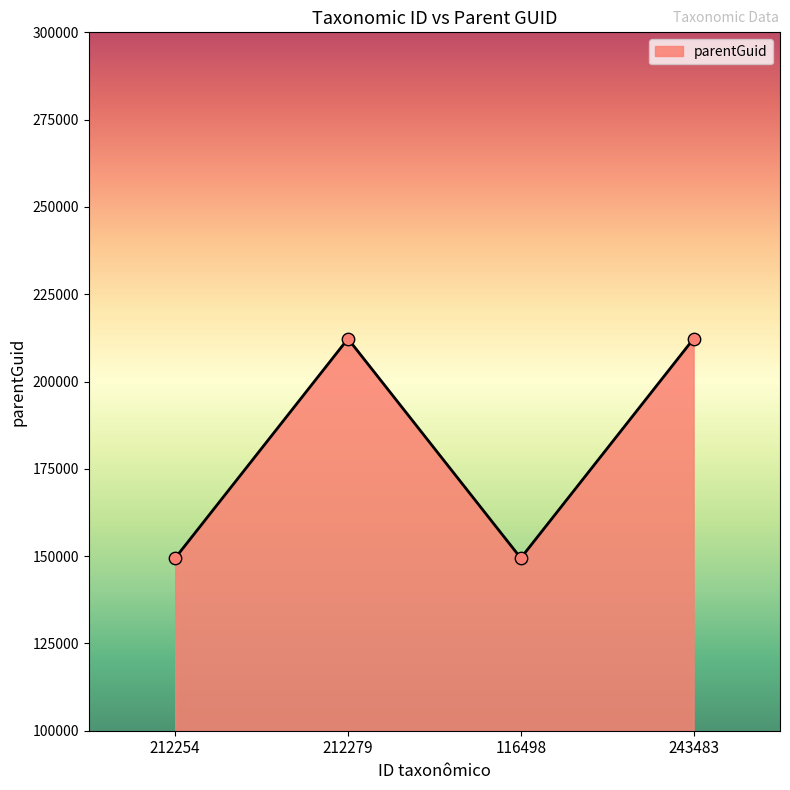

What is the ratio of the value at 243483 to the value at 212279?

1.0